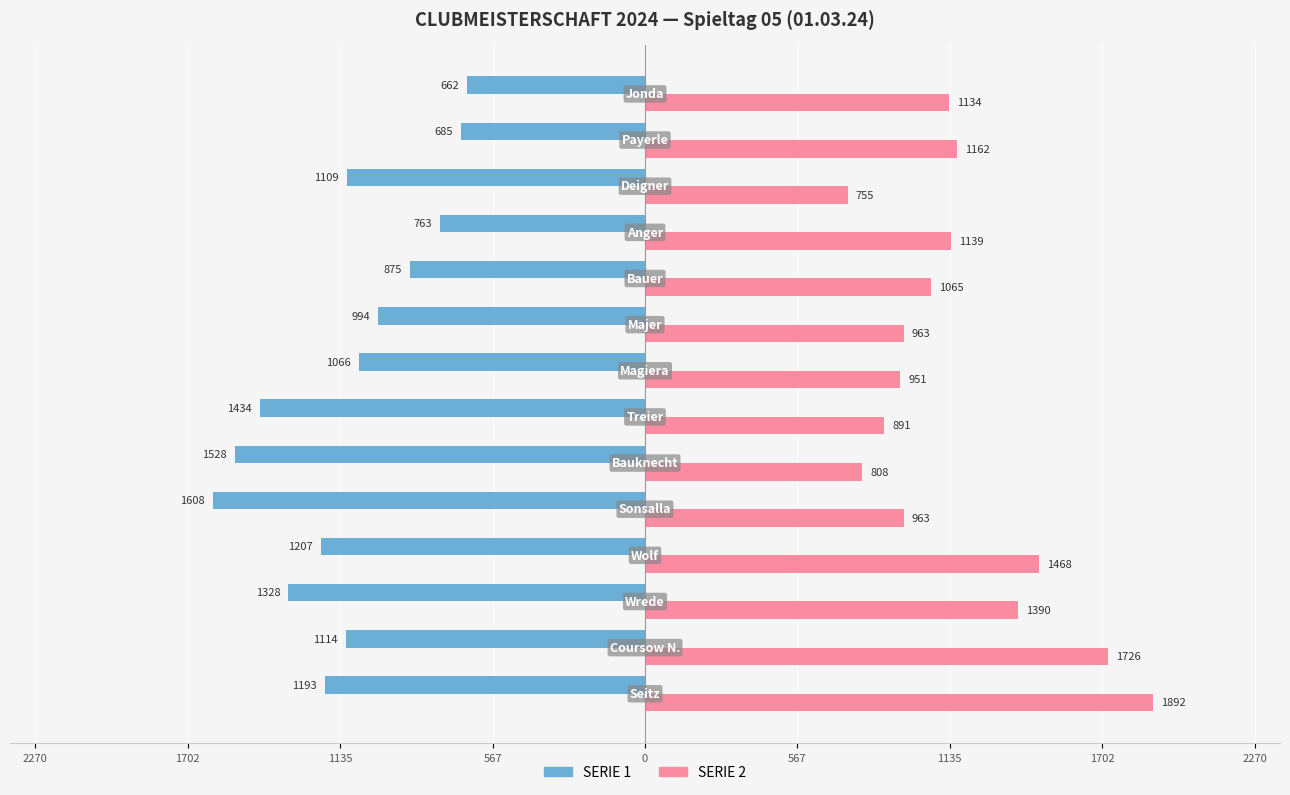

What are all the series names shown in the legend?

SERIE 1, SERIE 2